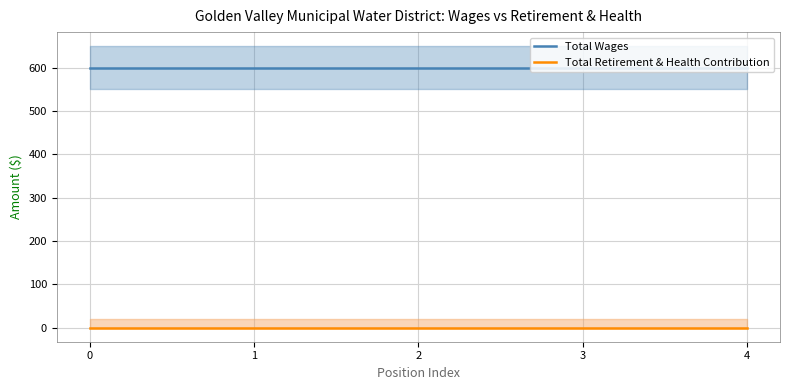

At how many categories does at least one series exceed 15?

5